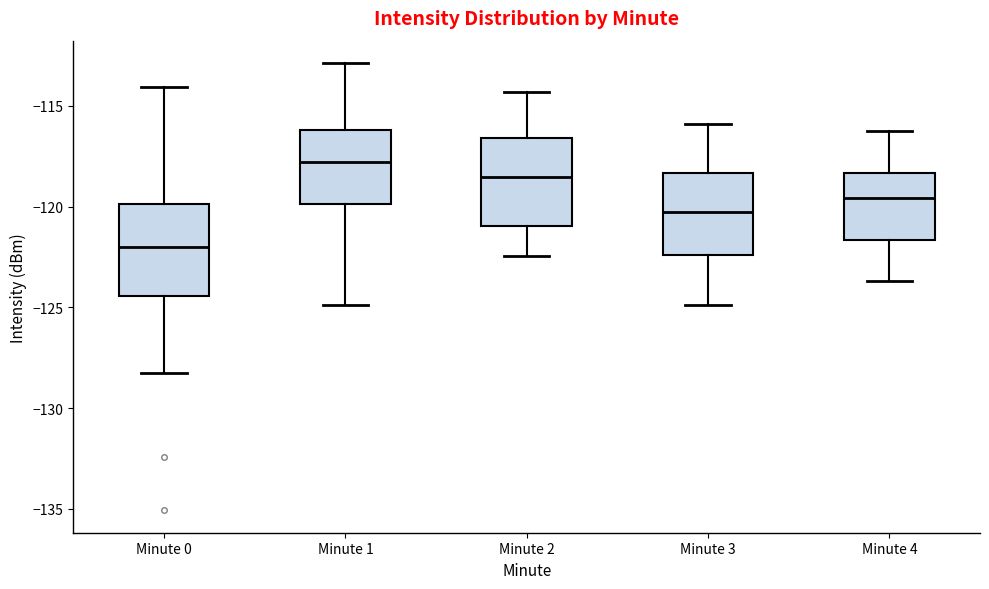

Reading left to right, transcribe this box plot: for each box, give where its median line is, the range the box spans, and where its two whiskers end, as read against the y-axis. The values are not printed on the chart, so give them approximately, as read against the axis.

Minute 0: median -122.0, box -124.5 to -120.0, whiskers -128.5 to -114.0
Minute 1: median -118.0, box -120.0 to -116.0, whiskers -125.0 to -113.0
Minute 2: median -118.5, box -121.0 to -116.5, whiskers -122.5 to -114.5
Minute 3: median -120.5, box -122.5 to -118.5, whiskers -125.0 to -116.0
Minute 4: median -119.5, box -121.5 to -118.5, whiskers -123.5 to -116.0